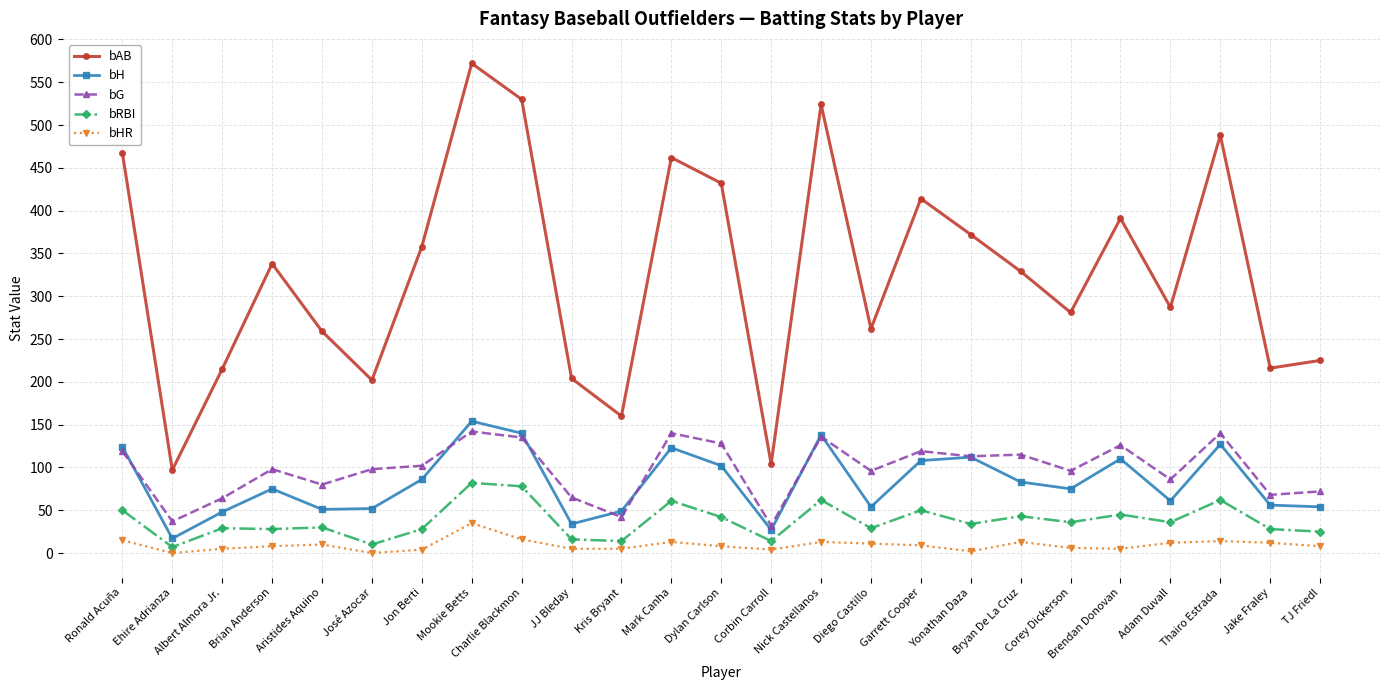

What is the greatest value displayed?

572